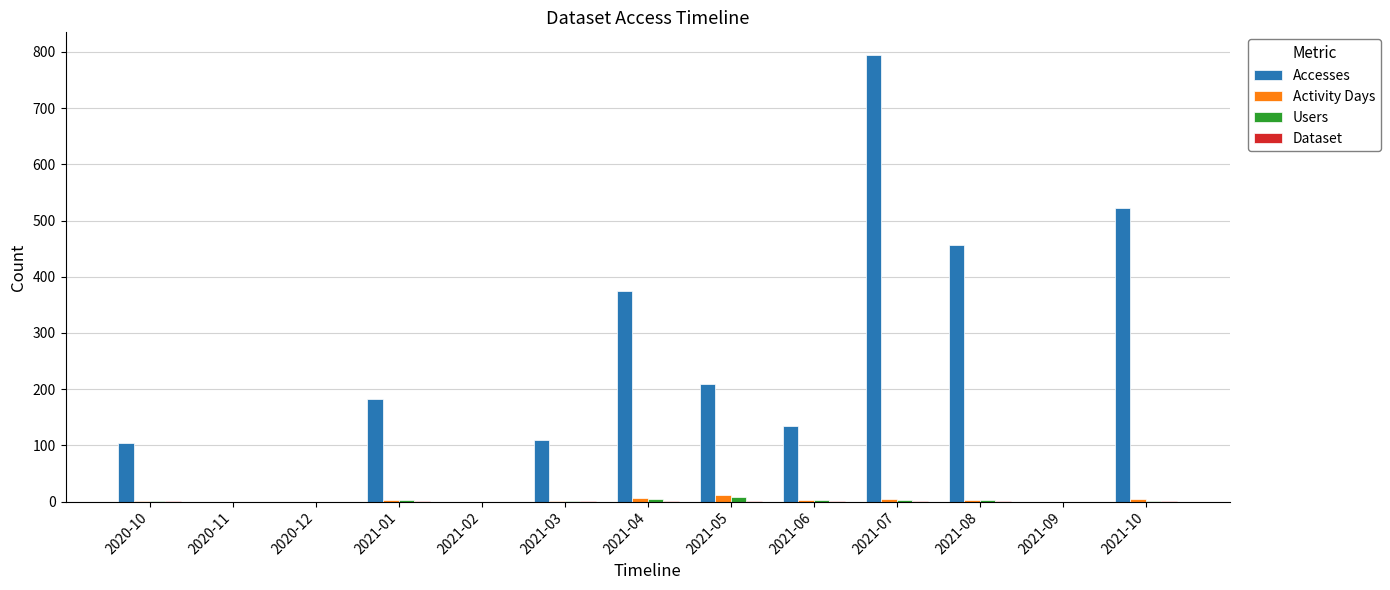

Is the value of Activity Days at 2021-04 greater than the value of Accesses at 2021-01?

No